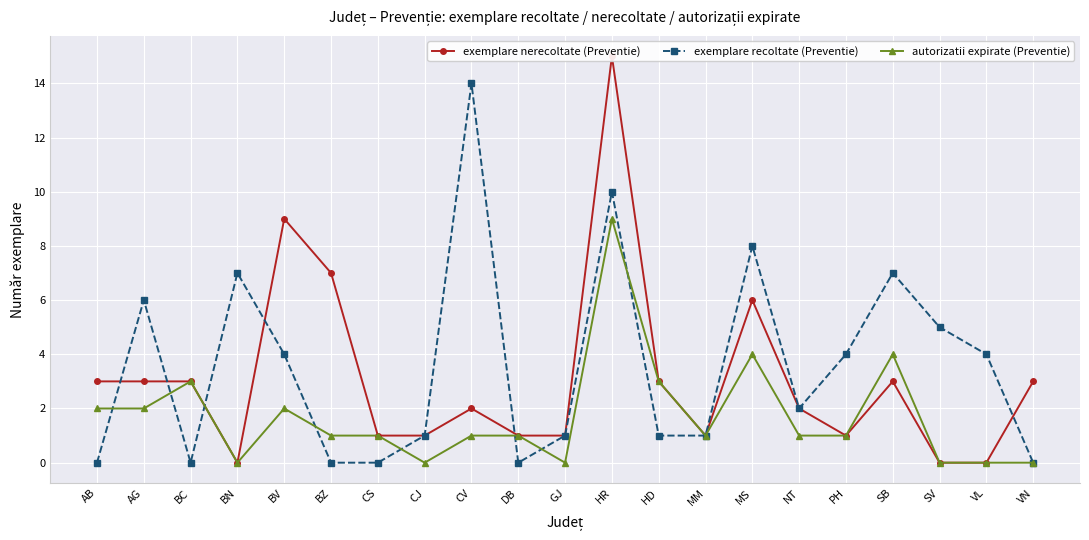

At which category is the sum across all series the highest?

HR